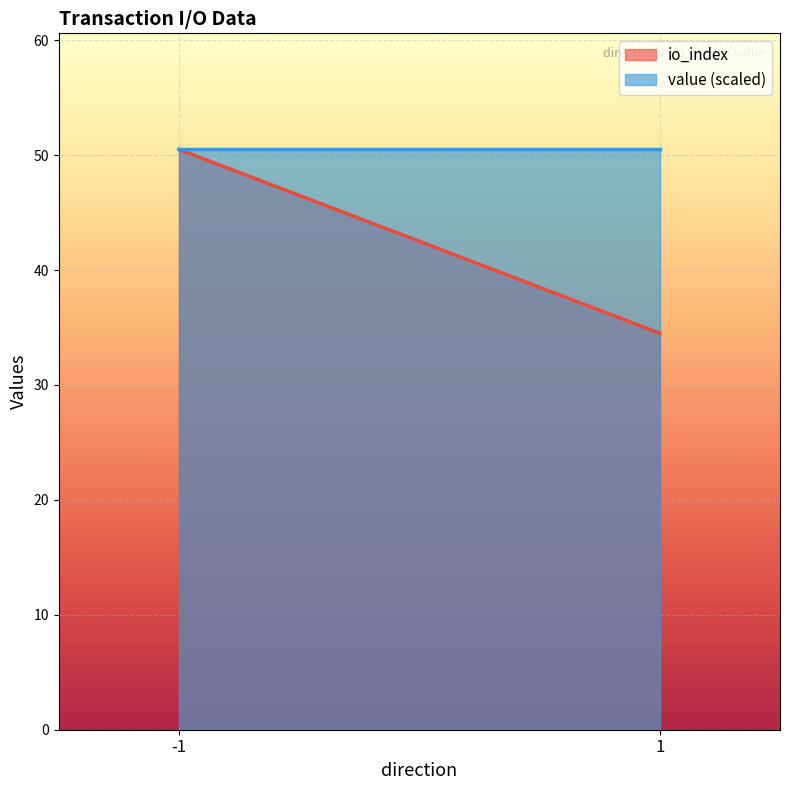

Between which two adjacent categories do io_index and value first intersect?

1 and -1